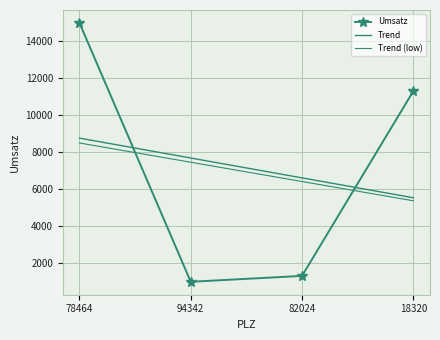

Which series changed the most between 78464 and 94342?

Umsatz